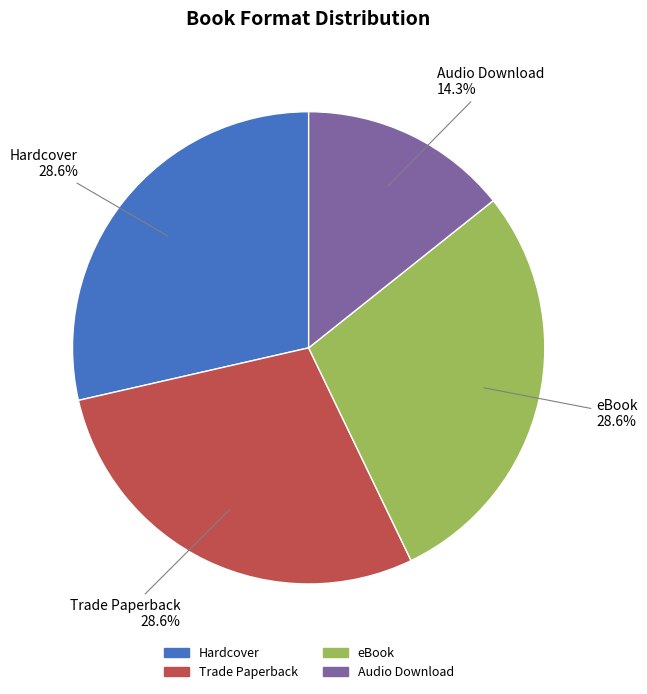

To the nearest percent, what percentage of the pie is Hardcover?

29%